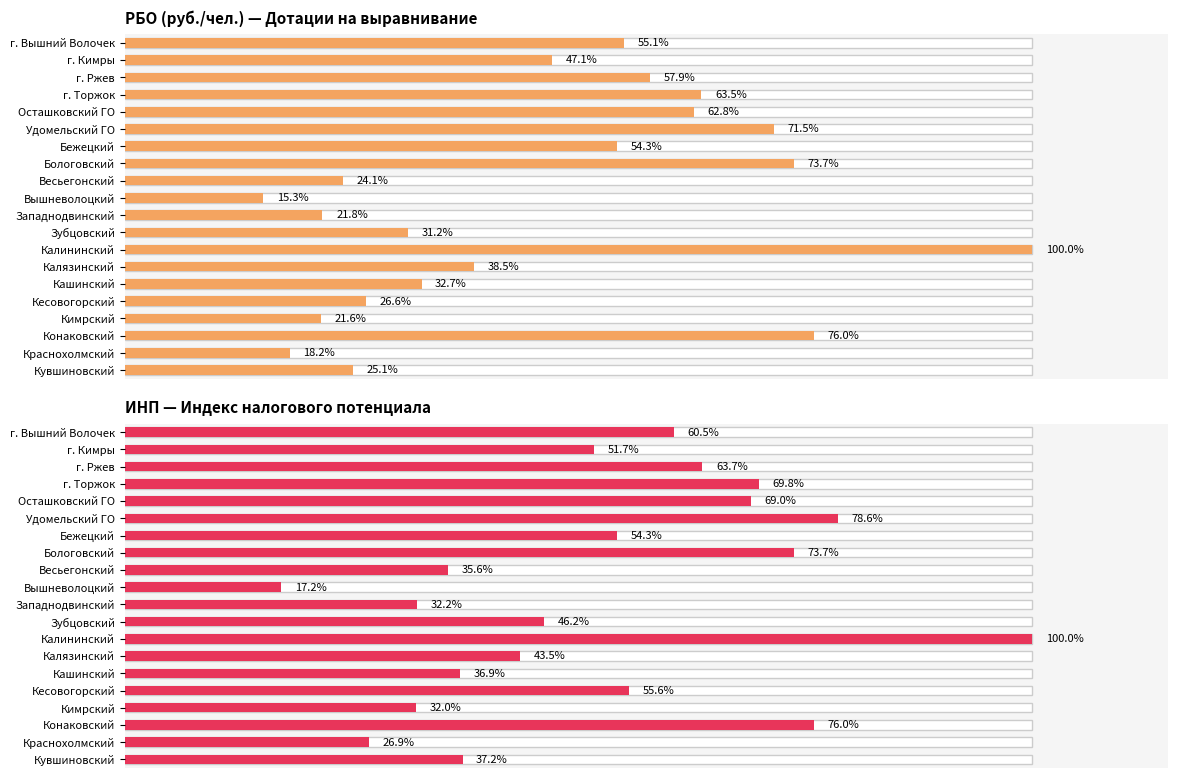

At which category is the sum across all series the highest?

Калининский